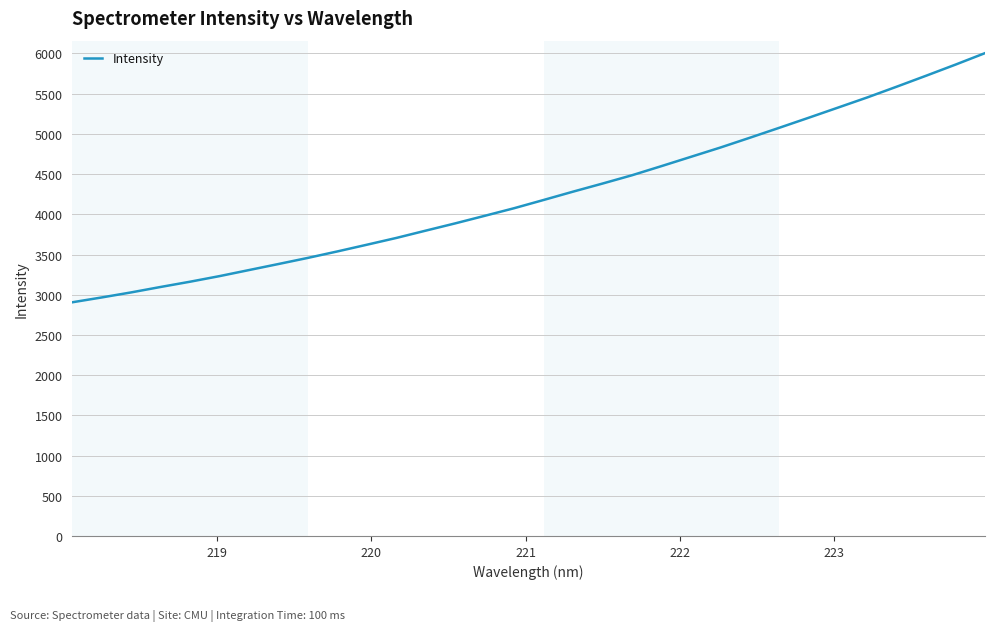

How many lines are shown in the chart?

1